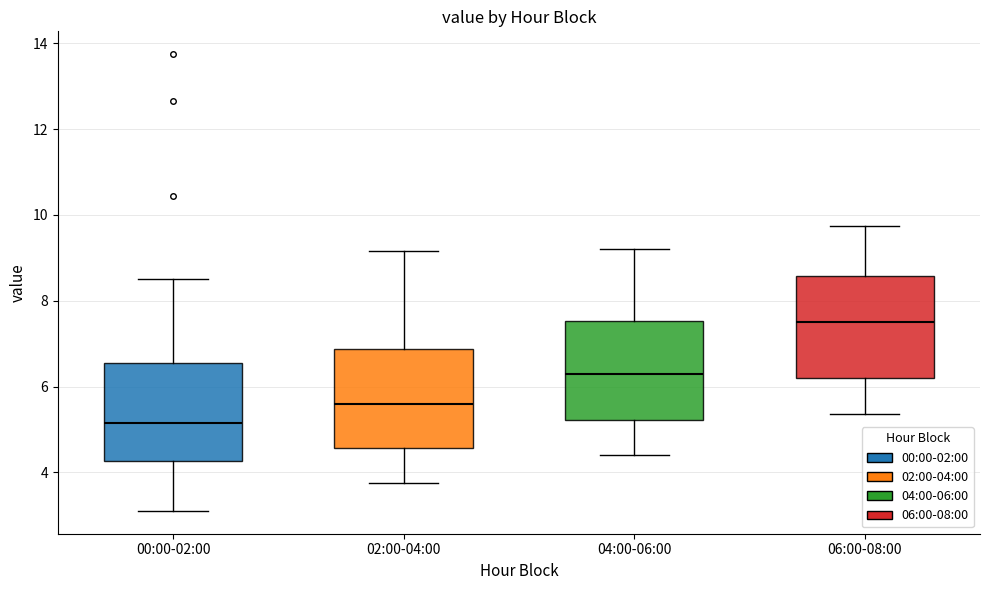

Reading left to right, transcribe this box plot: for each box, give where its median line is, the range the box spans, and where its two whiskers end, as read against the y-axis. The values are not printed on the chart, so give them approximately, as read against the axis.

00:00-02:00: median 5.2, box 4.2 to 6.6, whiskers 3.2 to 8.6
02:00-04:00: median 5.6, box 4.6 to 6.8, whiskers 3.8 to 9.2
04:00-06:00: median 6.4, box 5.2 to 7.6, whiskers 4.4 to 9.2
06:00-08:00: median 7.6, box 6.2 to 8.6, whiskers 5.4 to 9.8